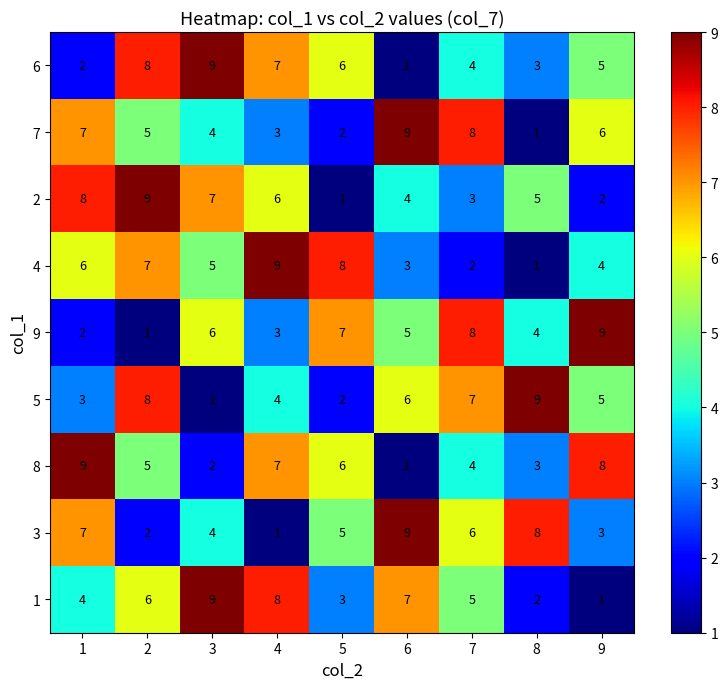

What is the difference between the second highest and minimum values in the 1 series?

7